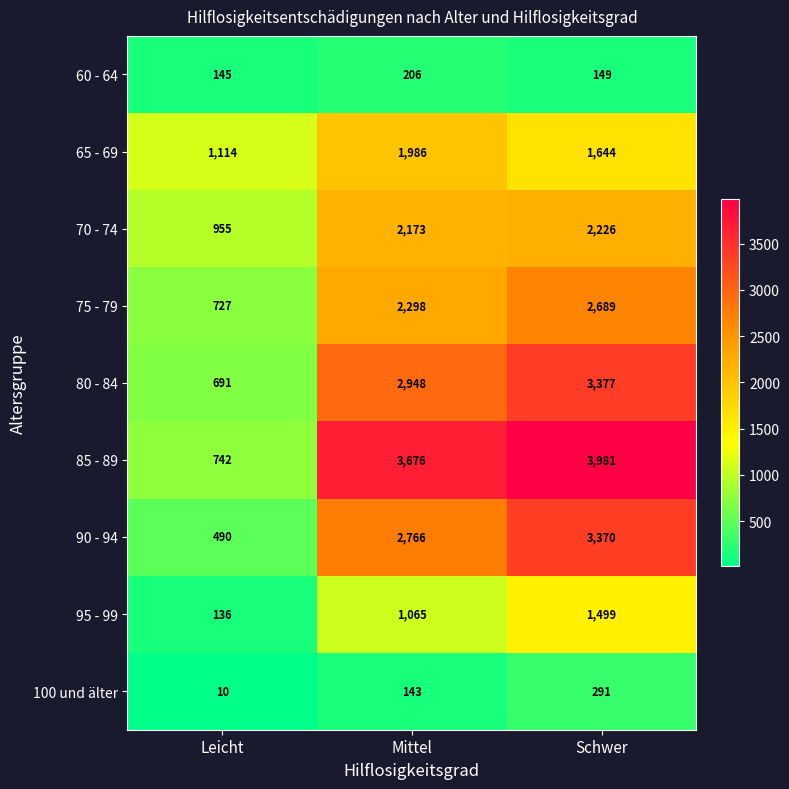

Reading left to right, transcribe all the data shown in this chart.

60 - 64: Leicht=145	Mittel=206	Schwer=149
65 - 69: Leicht=1114	Mittel=1986	Schwer=1644
70 - 74: Leicht=955	Mittel=2173	Schwer=2226
75 - 79: Leicht=727	Mittel=2298	Schwer=2689
80 - 84: Leicht=691	Mittel=2948	Schwer=3377
85 - 89: Leicht=742	Mittel=3676	Schwer=3981
90 - 94: Leicht=490	Mittel=2766	Schwer=3370
95 - 99: Leicht=136	Mittel=1065	Schwer=1499
100 und älter: Leicht=10	Mittel=143	Schwer=291